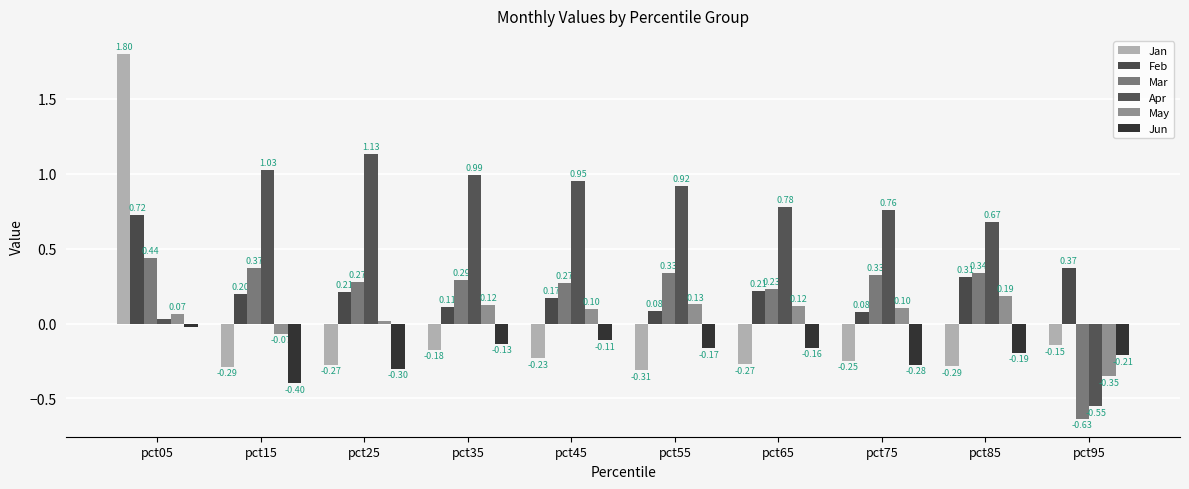

What are all the series names shown in the legend?

Jan, Feb, Mar, Apr, May, Jun